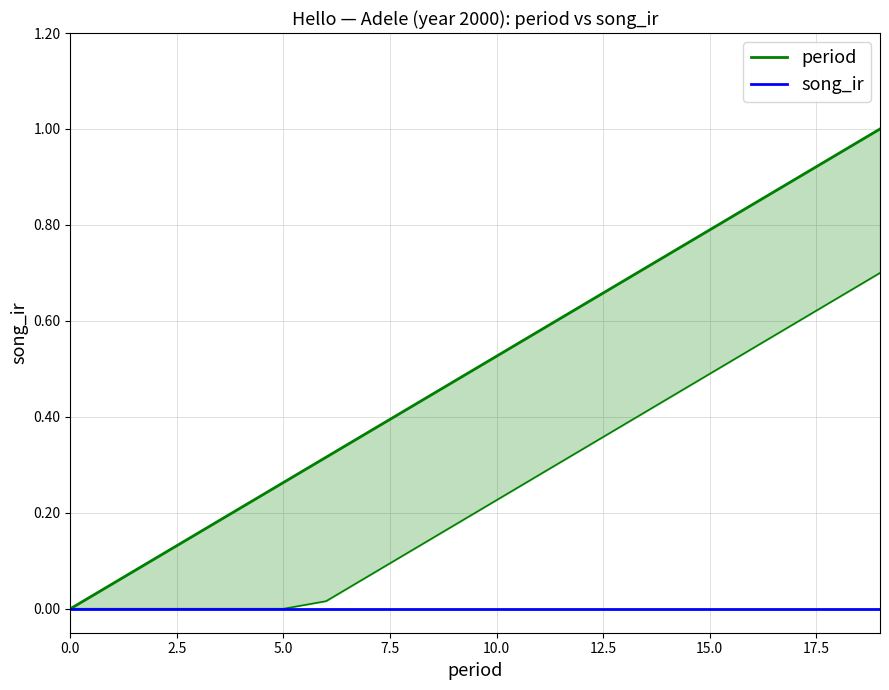

What are all the series names shown in the legend?

period, song_ir